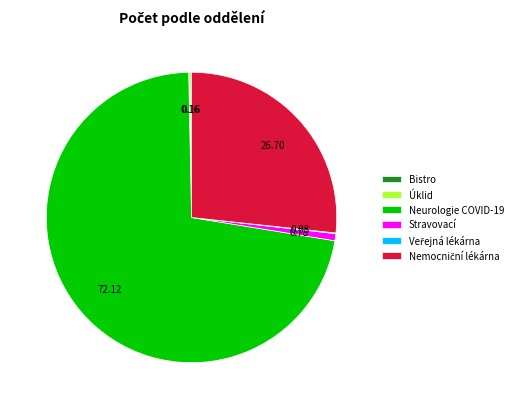

Is there a majority slice in this chart?

Yes